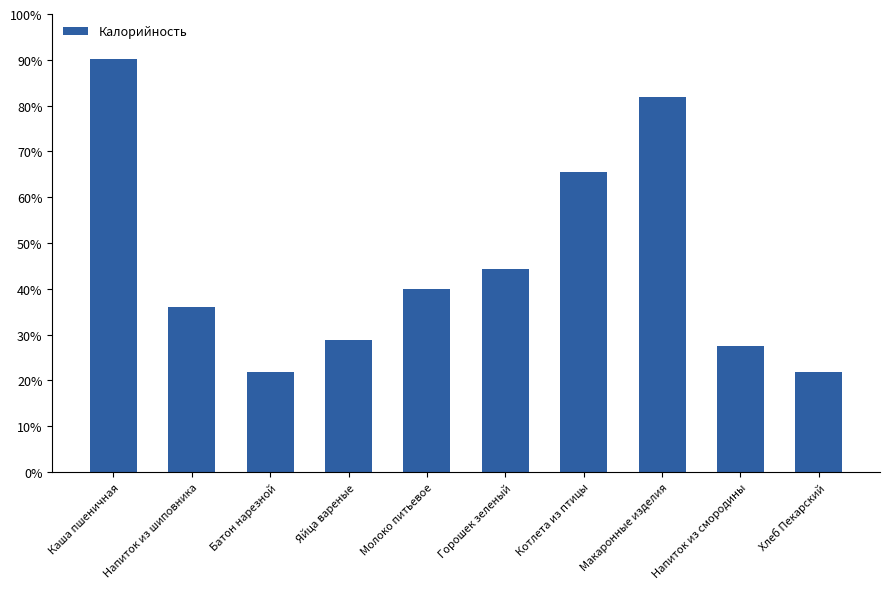

How many values are below 40?

5